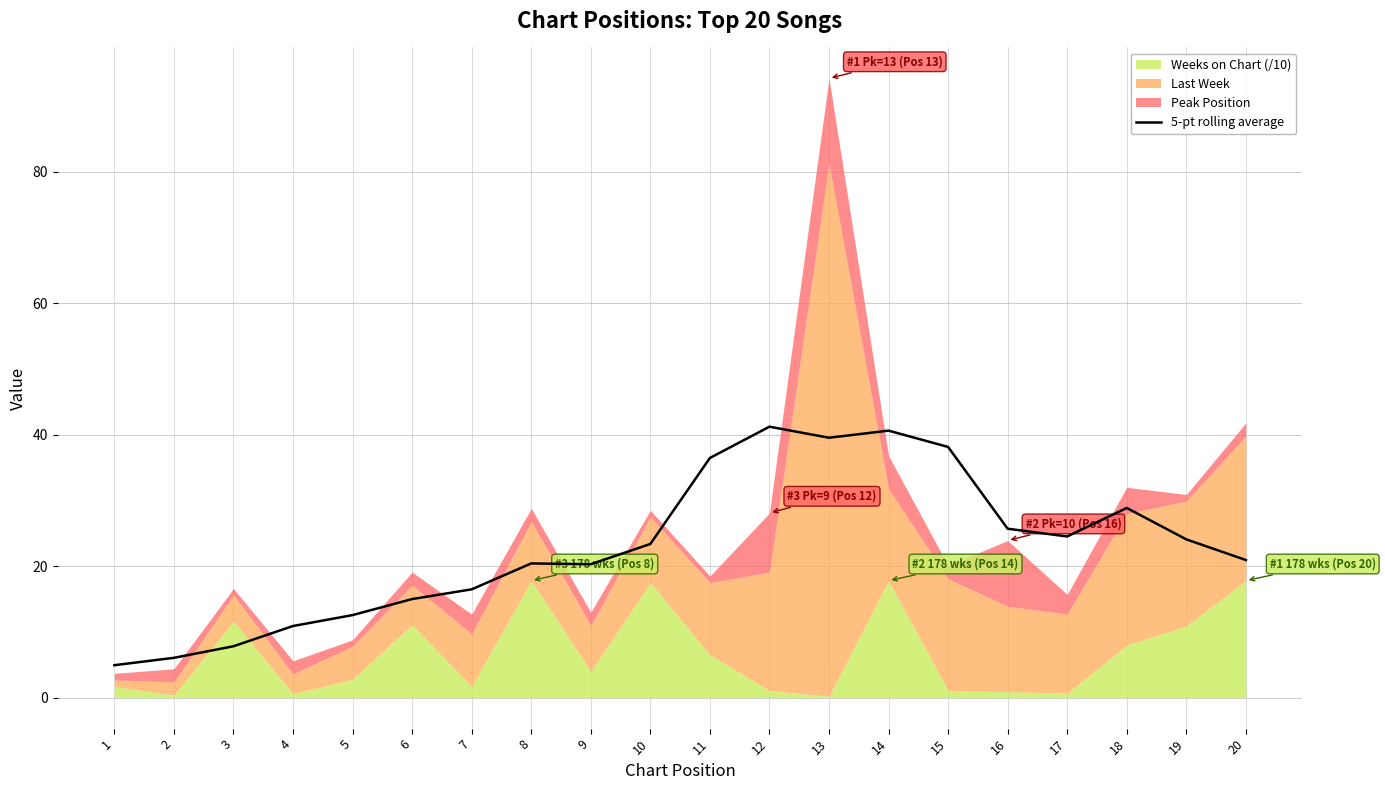

Reading left to right, extract all data points from this chart.

4.9	6.1	7.8	10.9	12.6	15.0	16.5	20.4	20.3	23.4	36.5	41.2	39.5	40.6	38.1	25.7	24.5	28.9	24.1	20.9